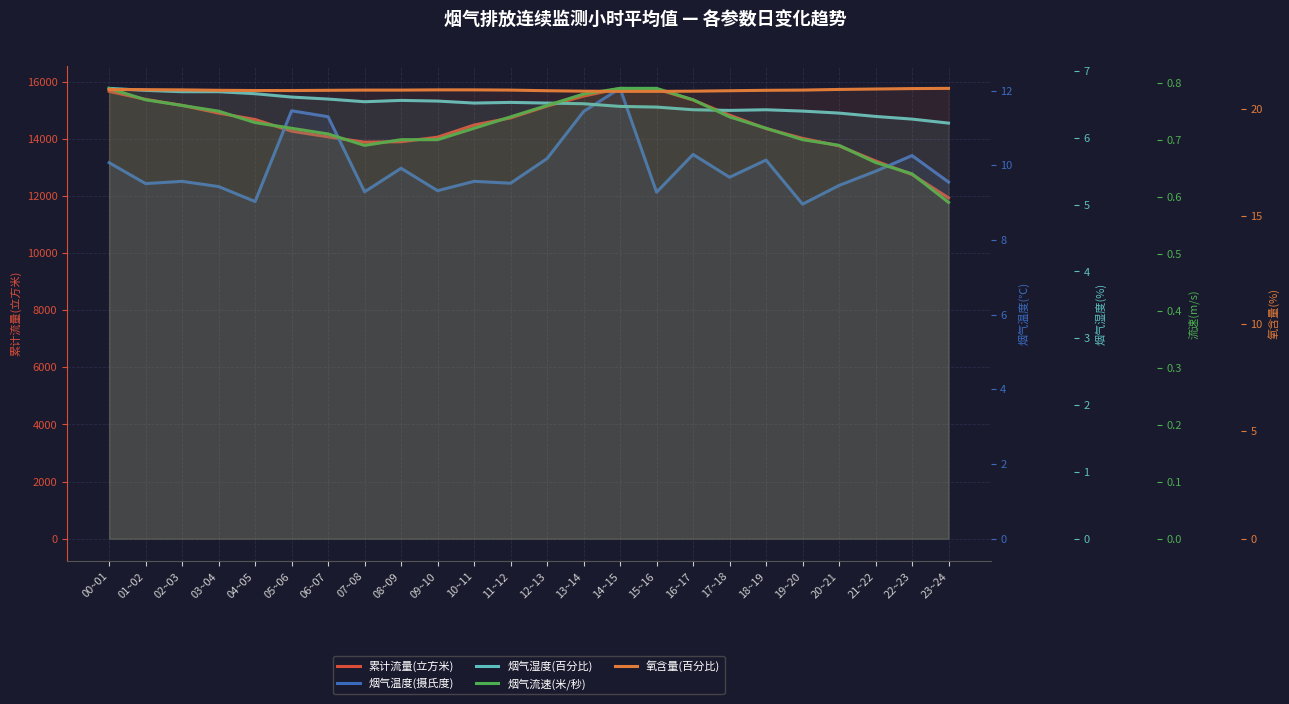

What is the average value of the 烟气温度(摄氏度) series?

10.0